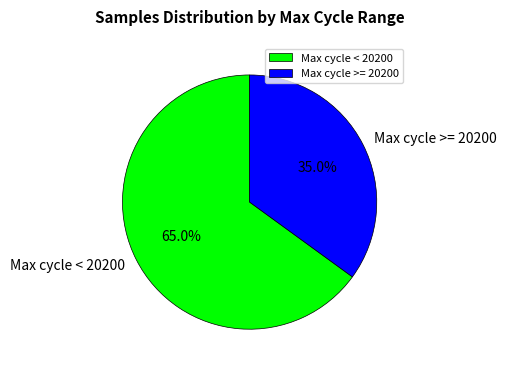

What is the ratio of the value at Max cycle >= 20200 to the value at Max cycle < 20200?

0.5